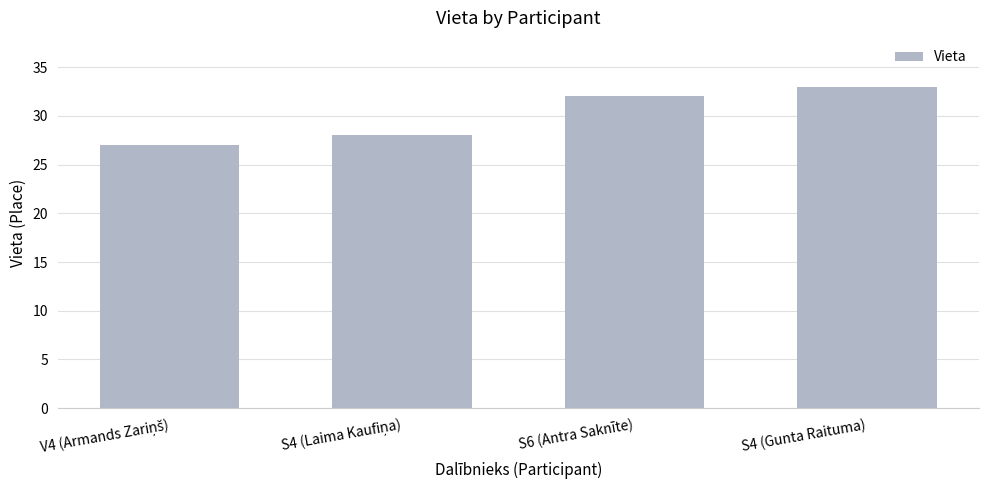

What is the difference between the second highest and second lowest values?

4